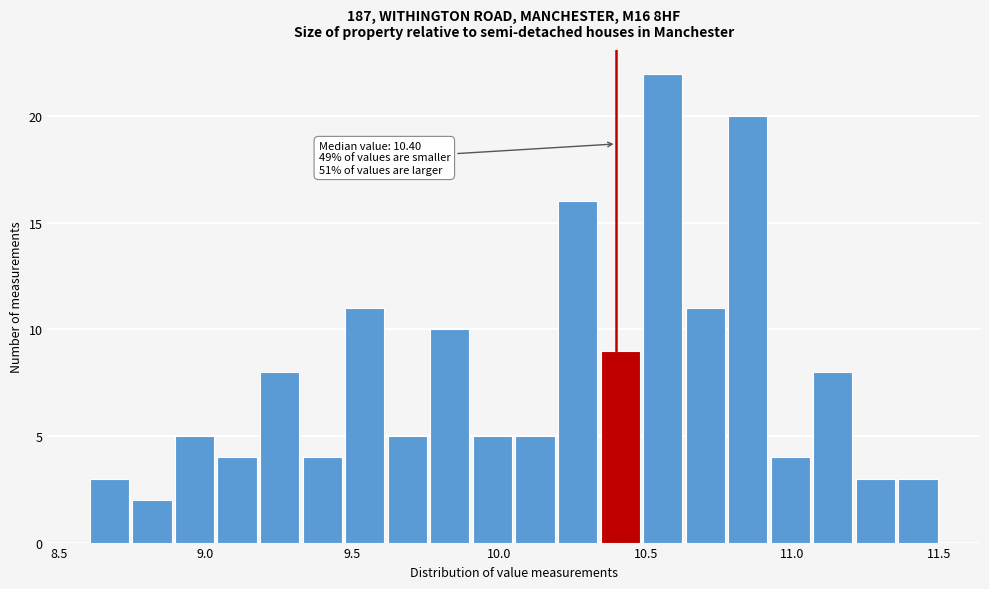

Read against the x-axis, roughly where is the centre of the tallest bar?

10.55